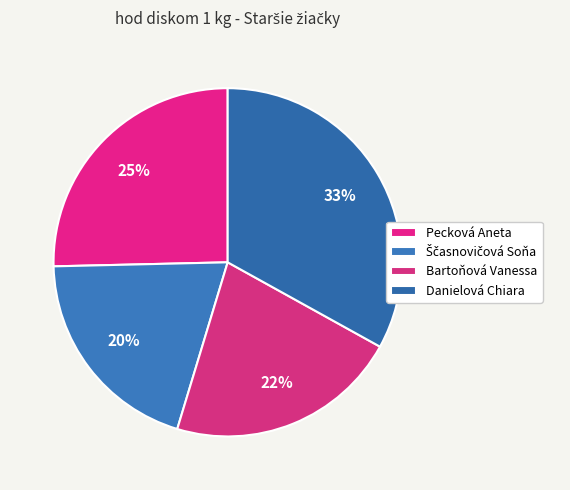

How many segments does this pie chart have?

4